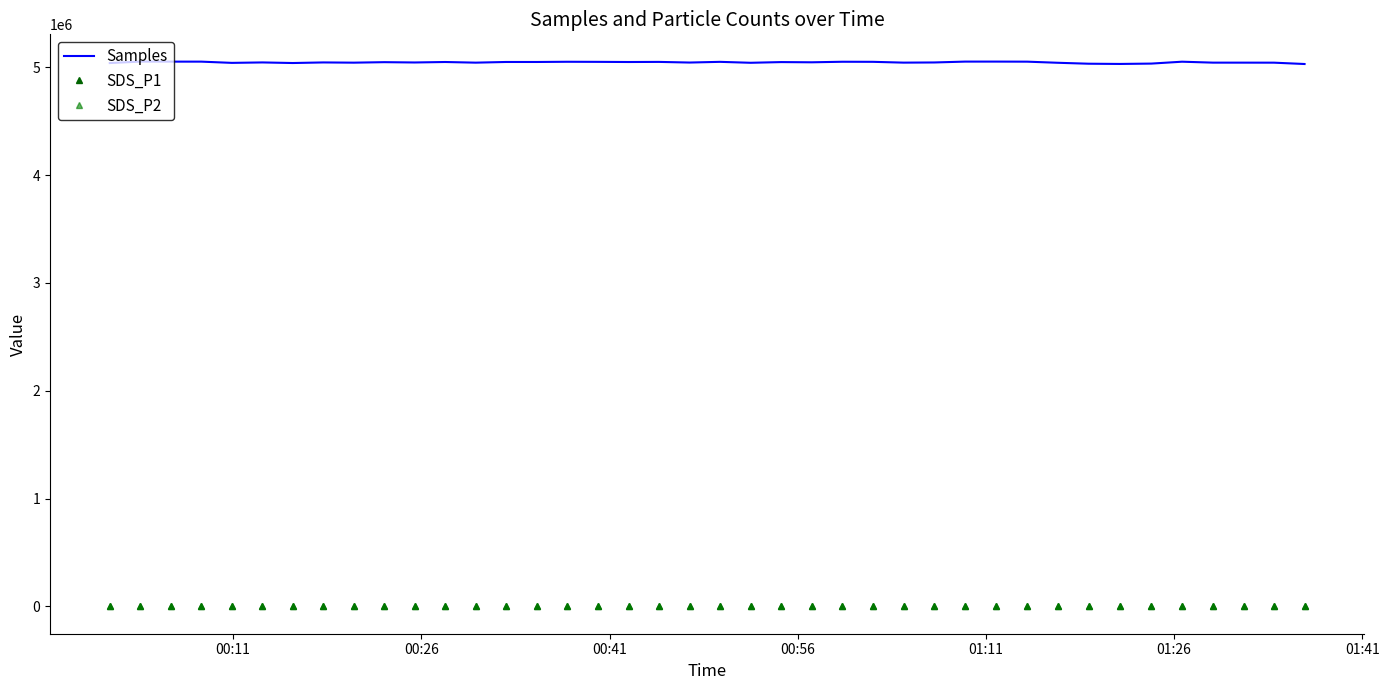

What is the difference between the maximum and minimum values in the SDS_P2 series?

0.4